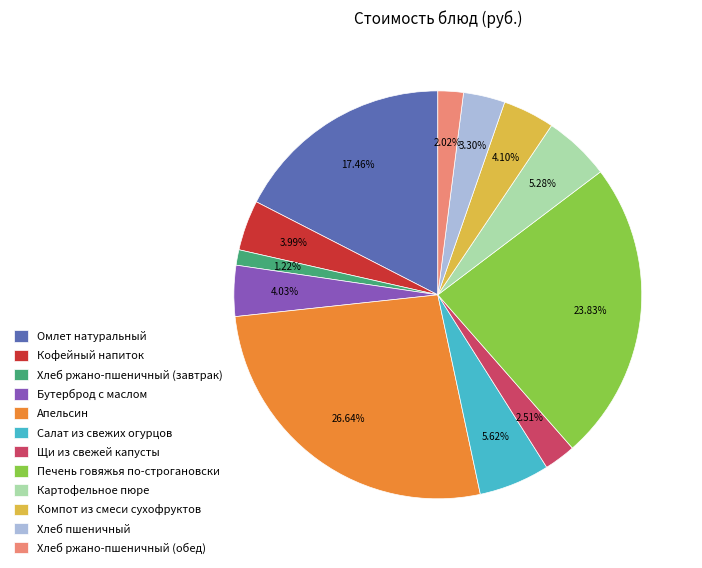

How many slices are in this pie chart?

12